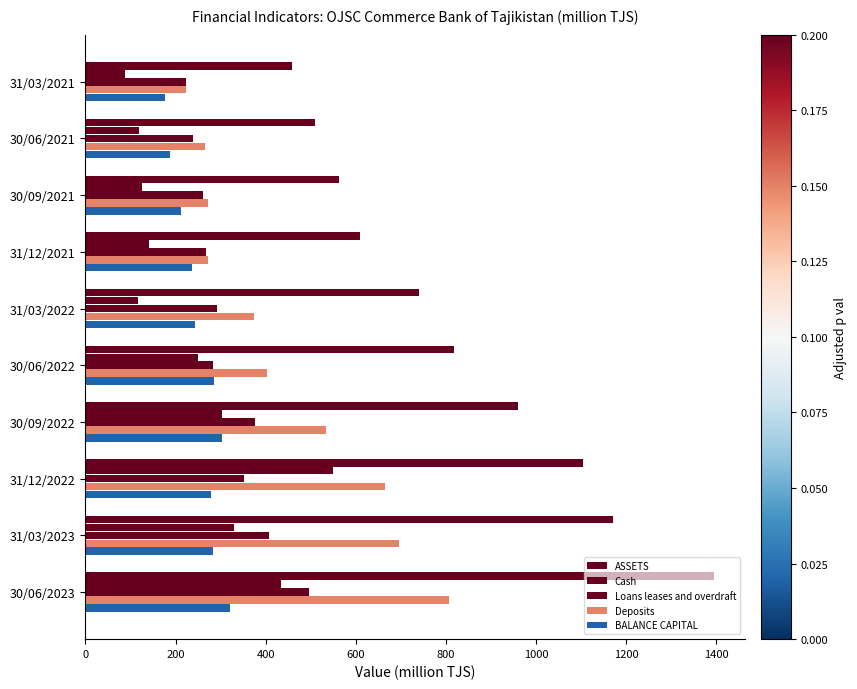

How many data points in ASSETS are less than 819?

5